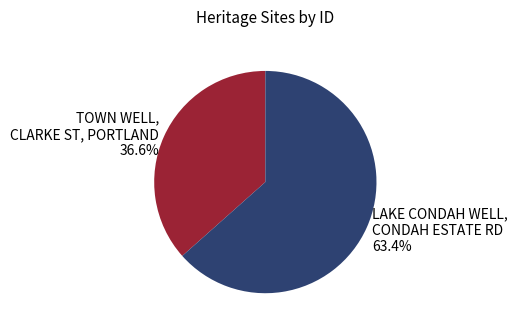

Do LAKE CONDAH WELL, CONDAH ESTATE RD and TOWN WELL, CLARKE ST, PORTLAND together represent more than half of the pie?

Yes